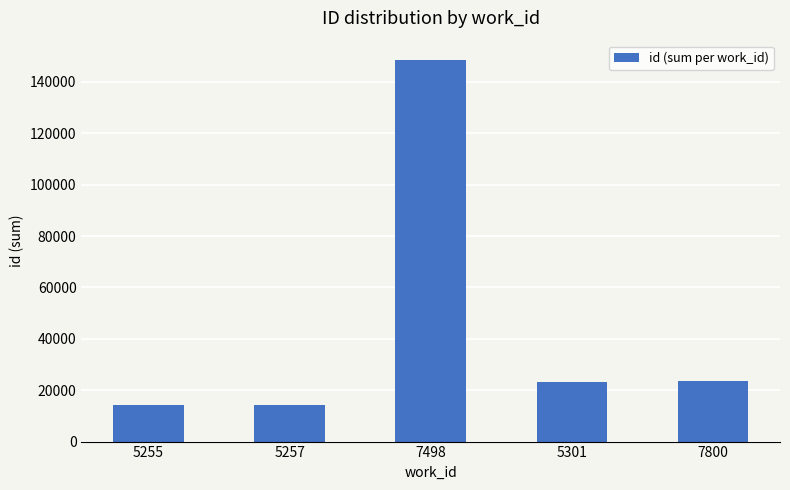

What is the label of the 1st bar from the left?

5255